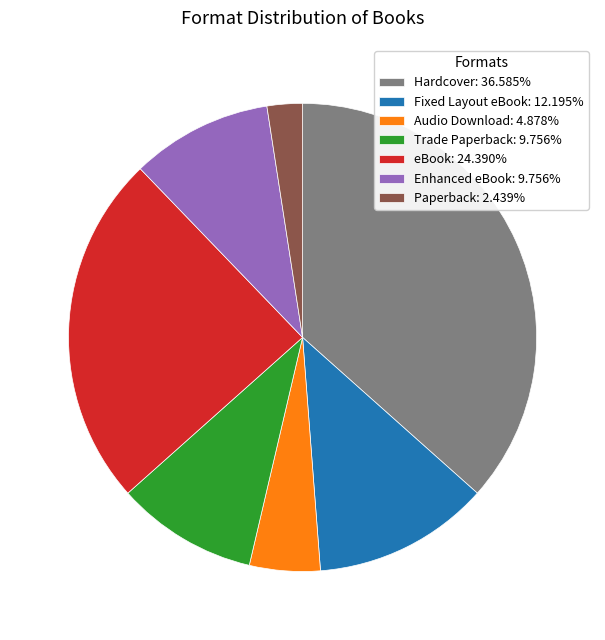

Is there a majority slice in this chart?

No